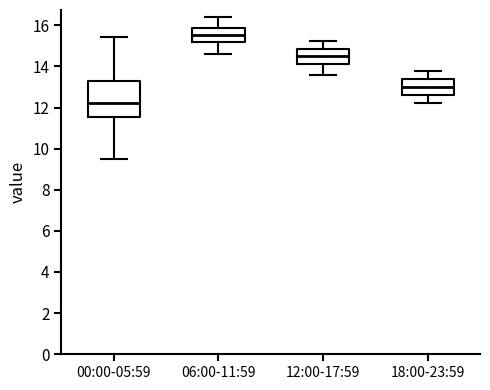

Where does the upper whisker of the box for 12:00-17:59 end on the y-axis? The values are not printed on the chart, so give them approximately, as read against the axis.

15.2